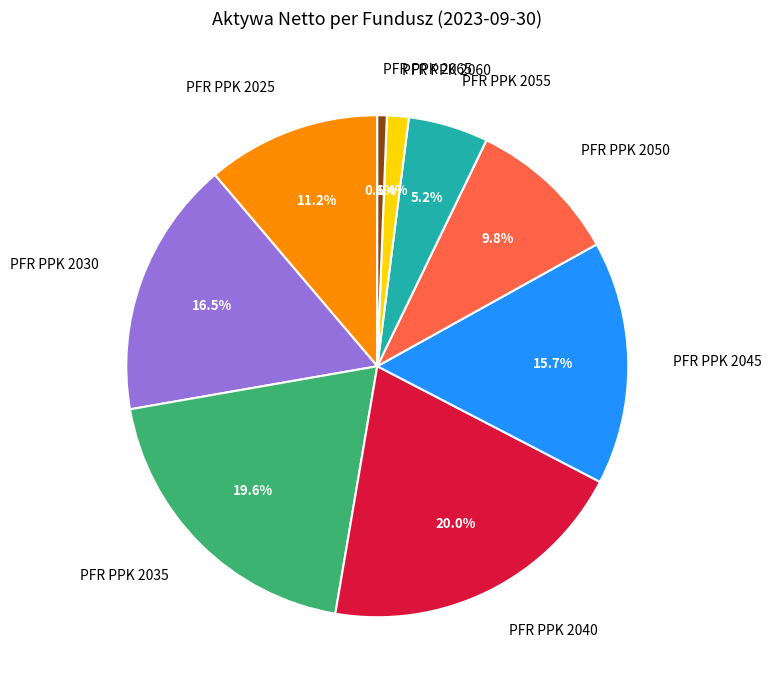

Is there a majority slice in this chart?

No